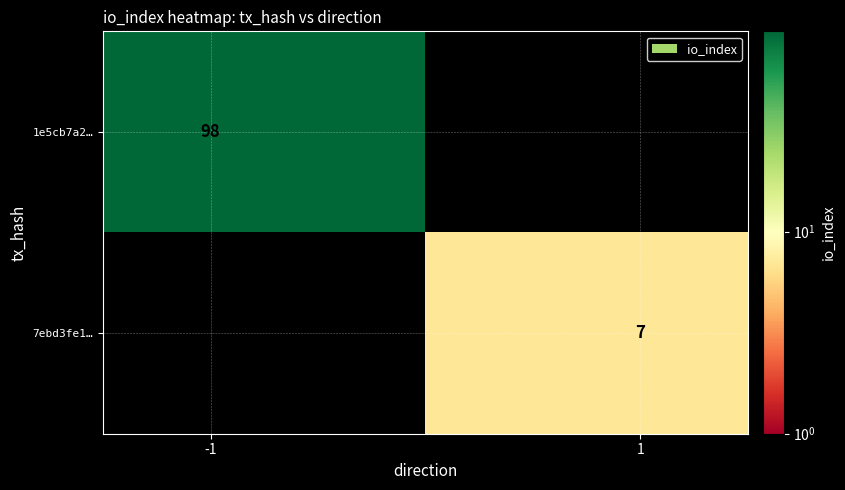

Rank the series by their maximum value, from lowest to highest.

7ebd3fe1…, 1e5cb7a2…